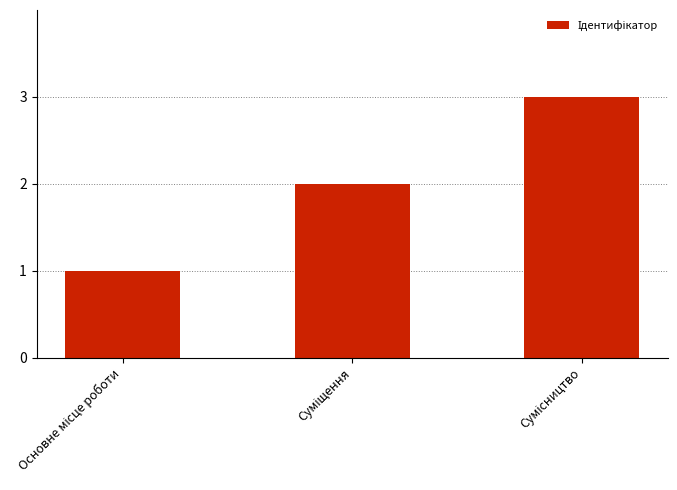

What is the greatest value displayed?

3